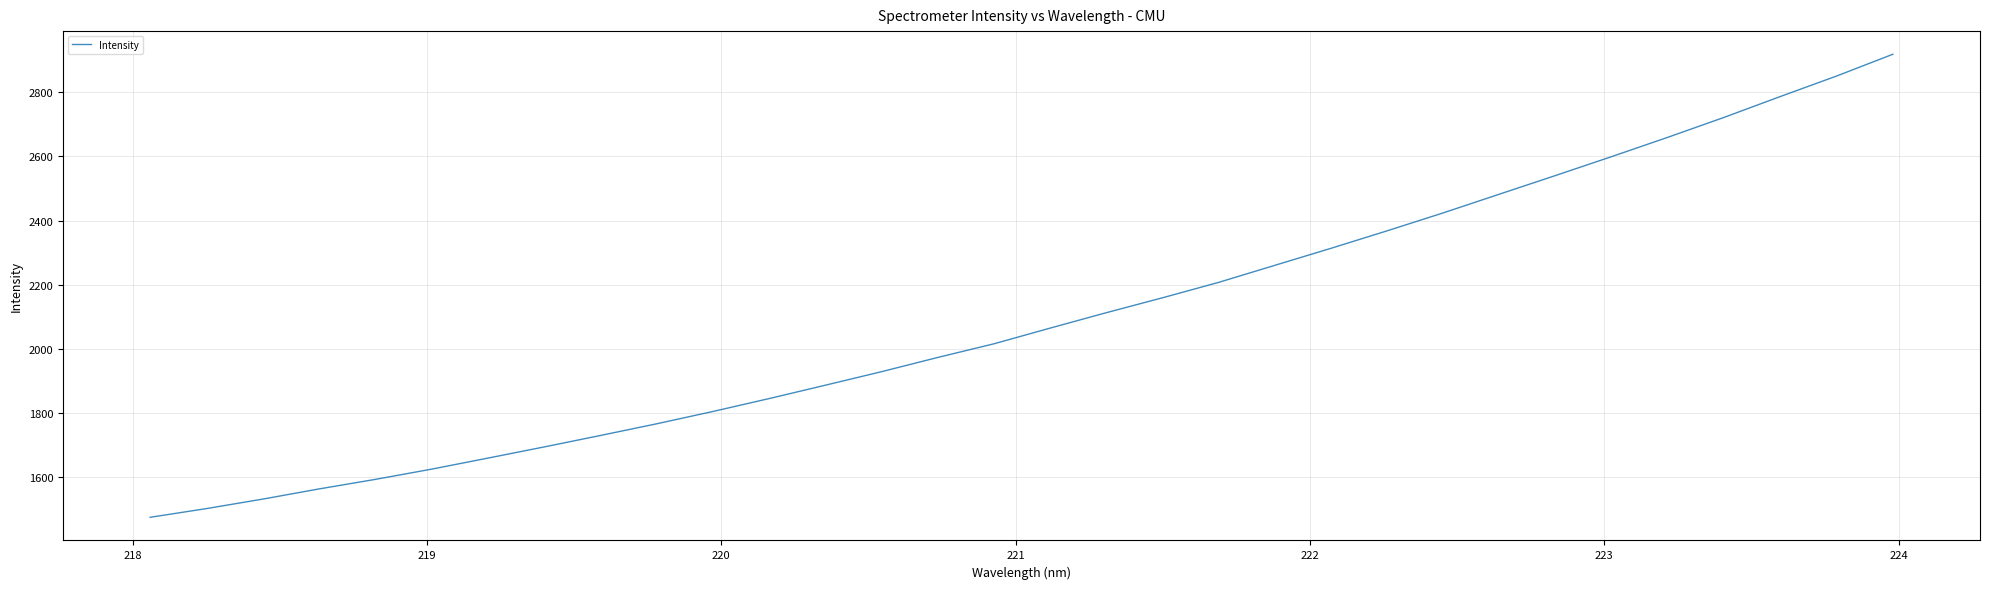

What is the difference between the maximum and minimum values?

1443.3